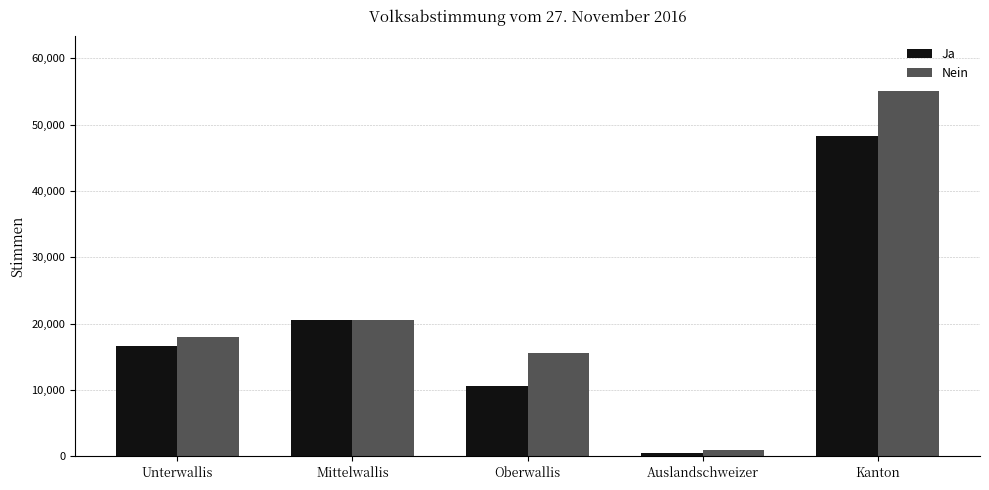

Which series has the widest spread of values?

Nein